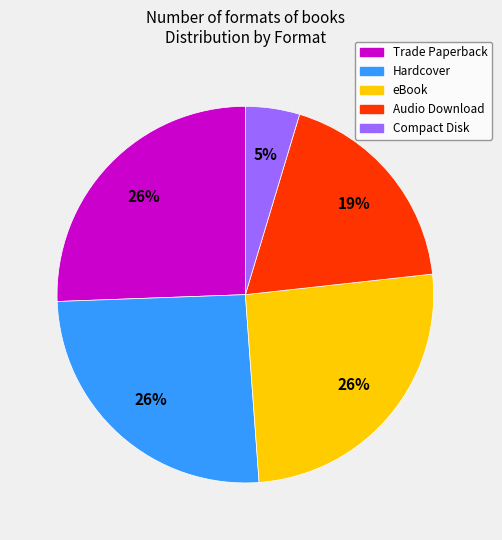

Is the sum of Compact Disk and Trade Paperback greater than half?

No